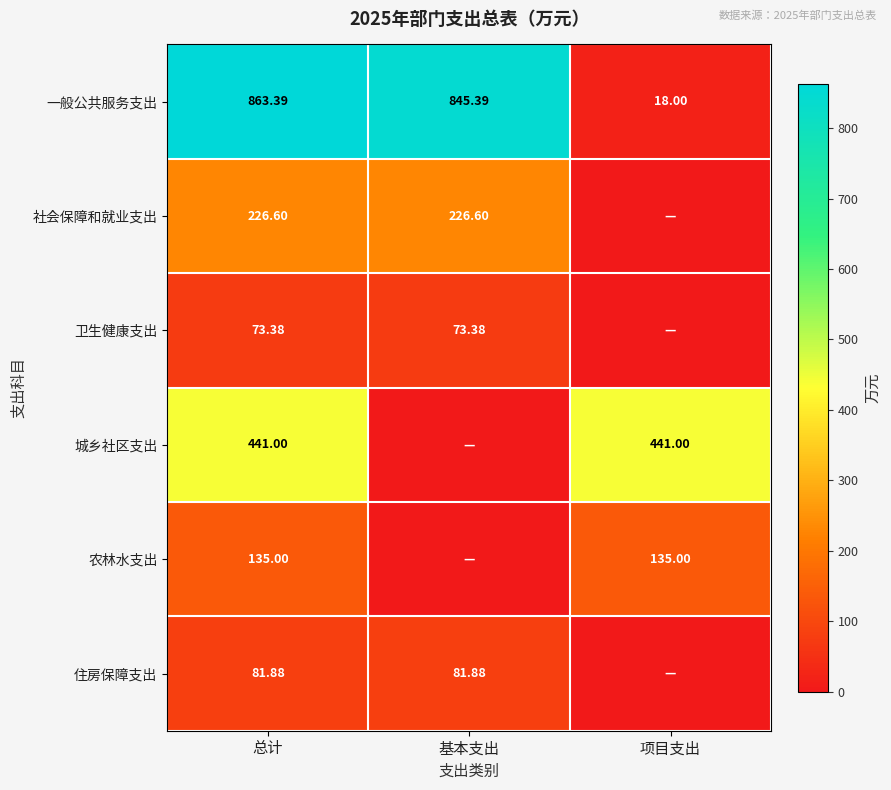

List the labels in order of 一般公共服务支出 value, smallest first.

项目支出, 基本支出, 总计